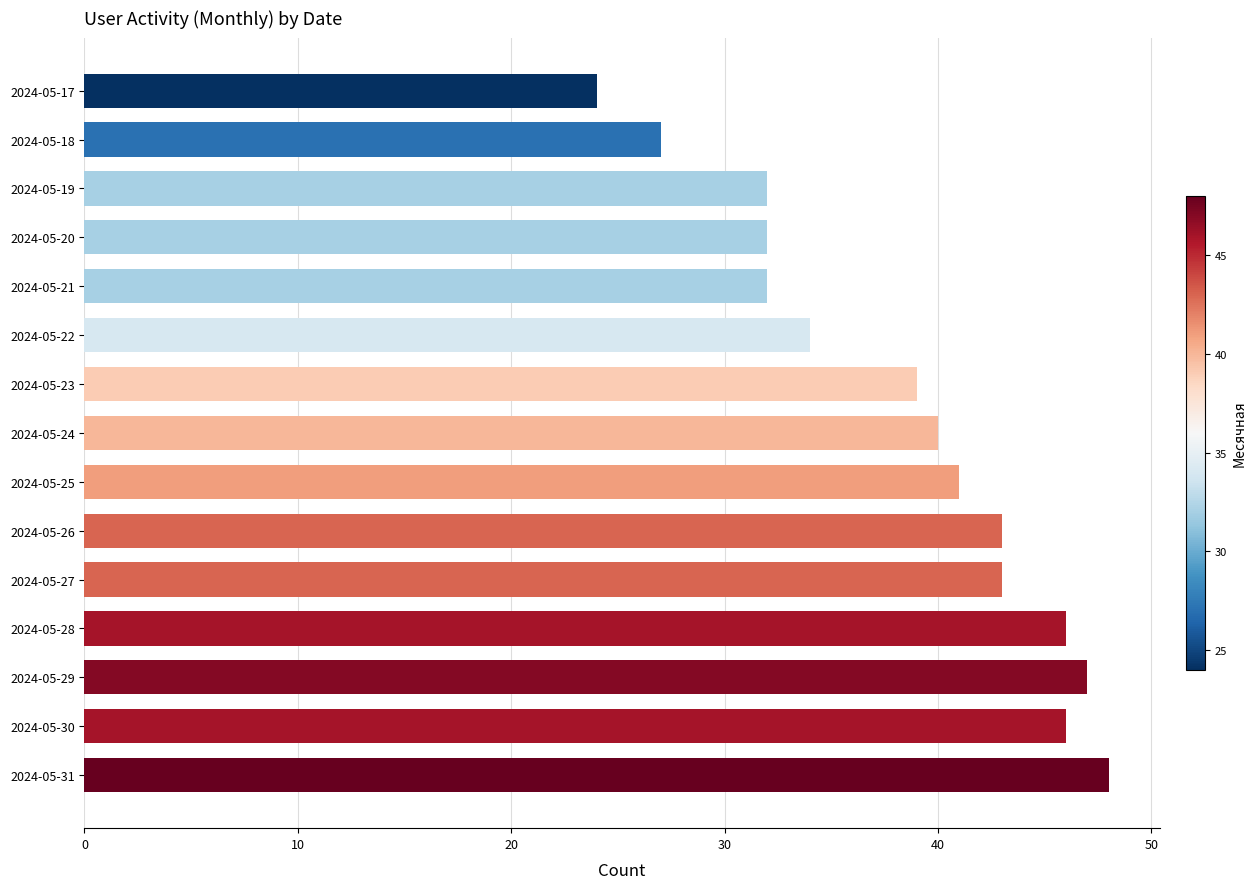

What is the average value?

38